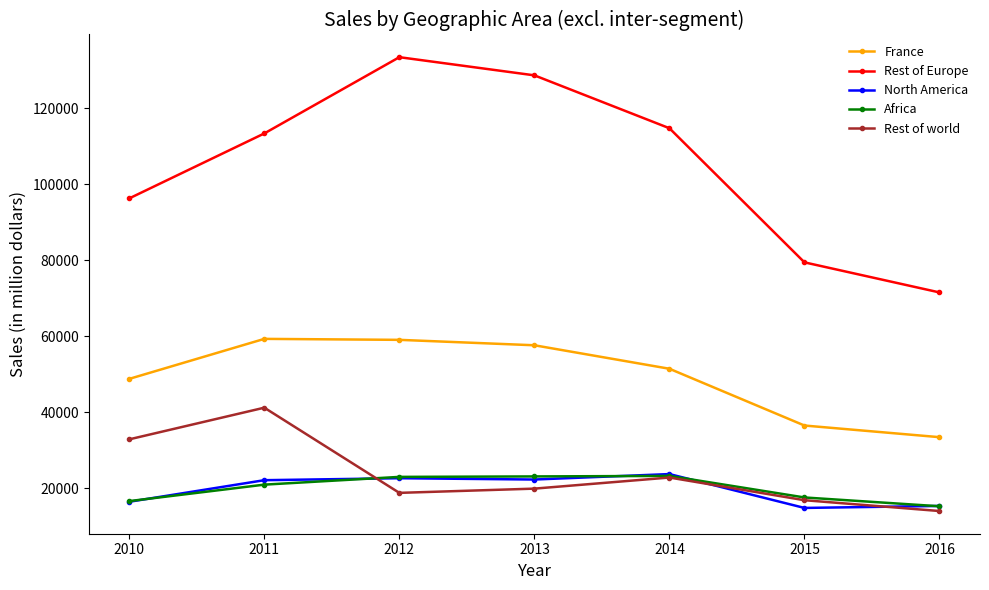

How many lines are shown in the chart?

5